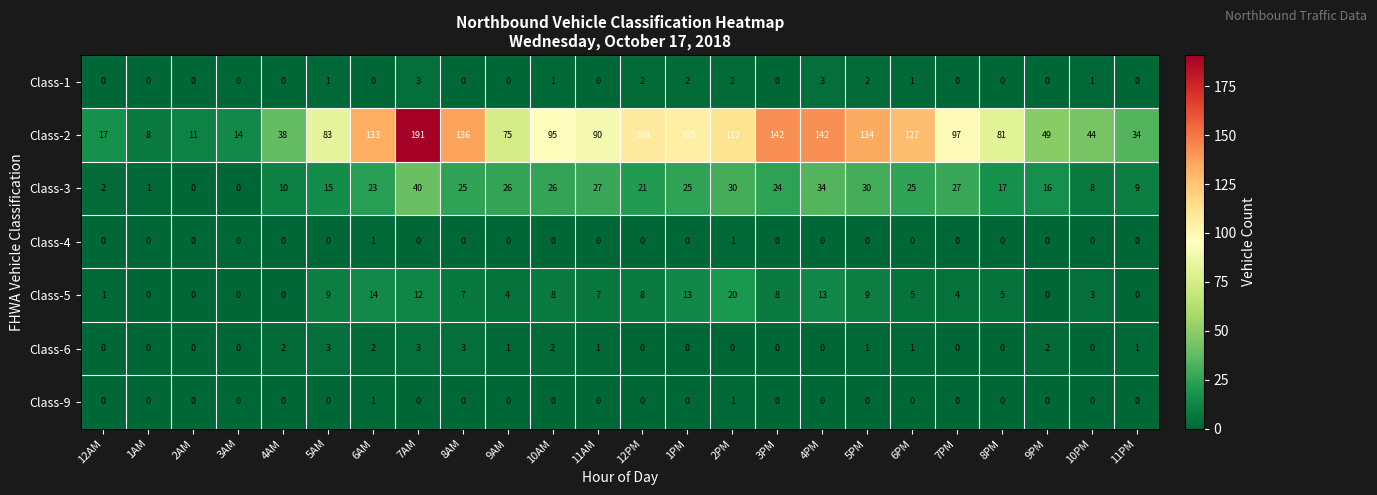

What is the greatest value displayed?

191